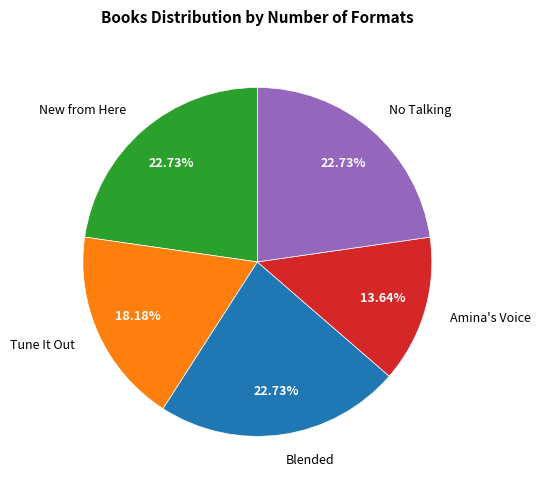

Between Tune It Out and No Talking, which is larger?

No Talking